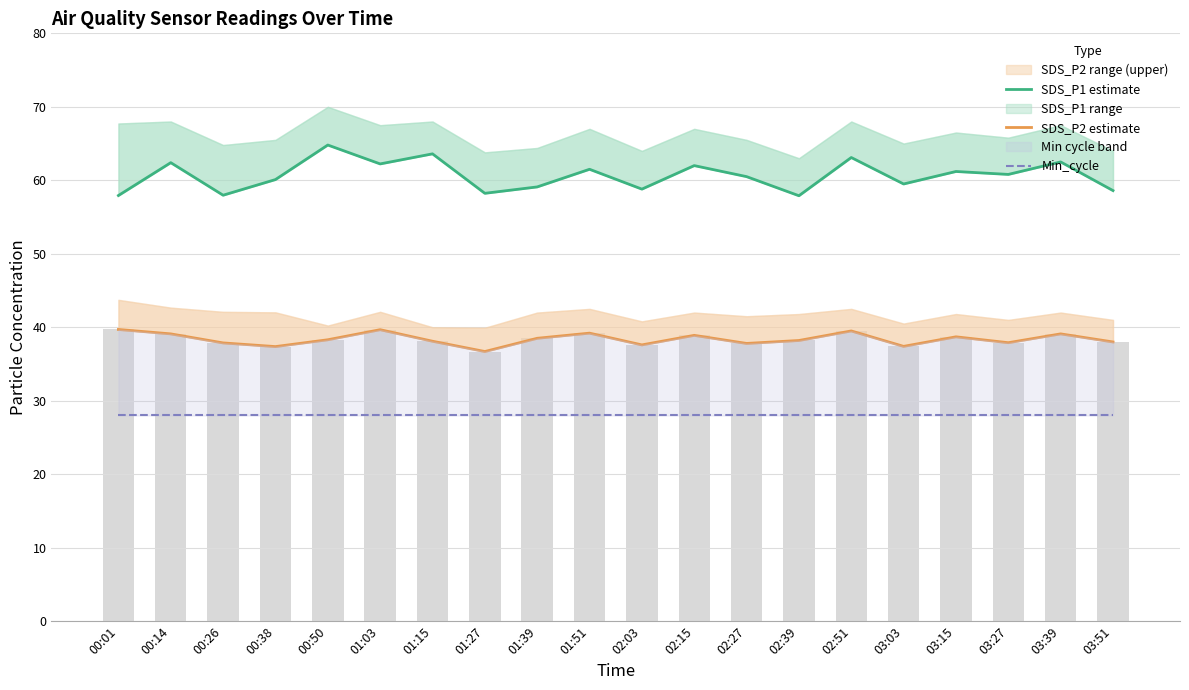

What is the highest value of the Min_cycle series?

28.0